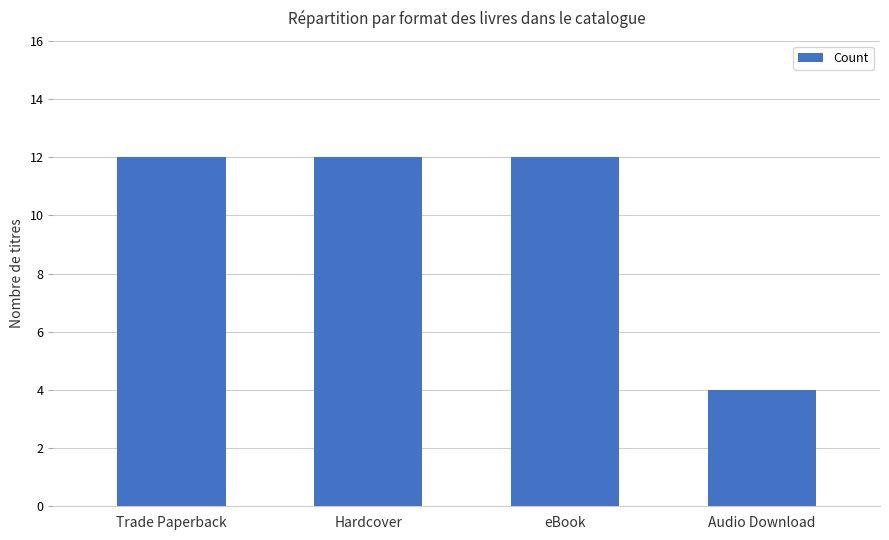

The chart shows a value of 5 at Trade Paperback. True or false?

False